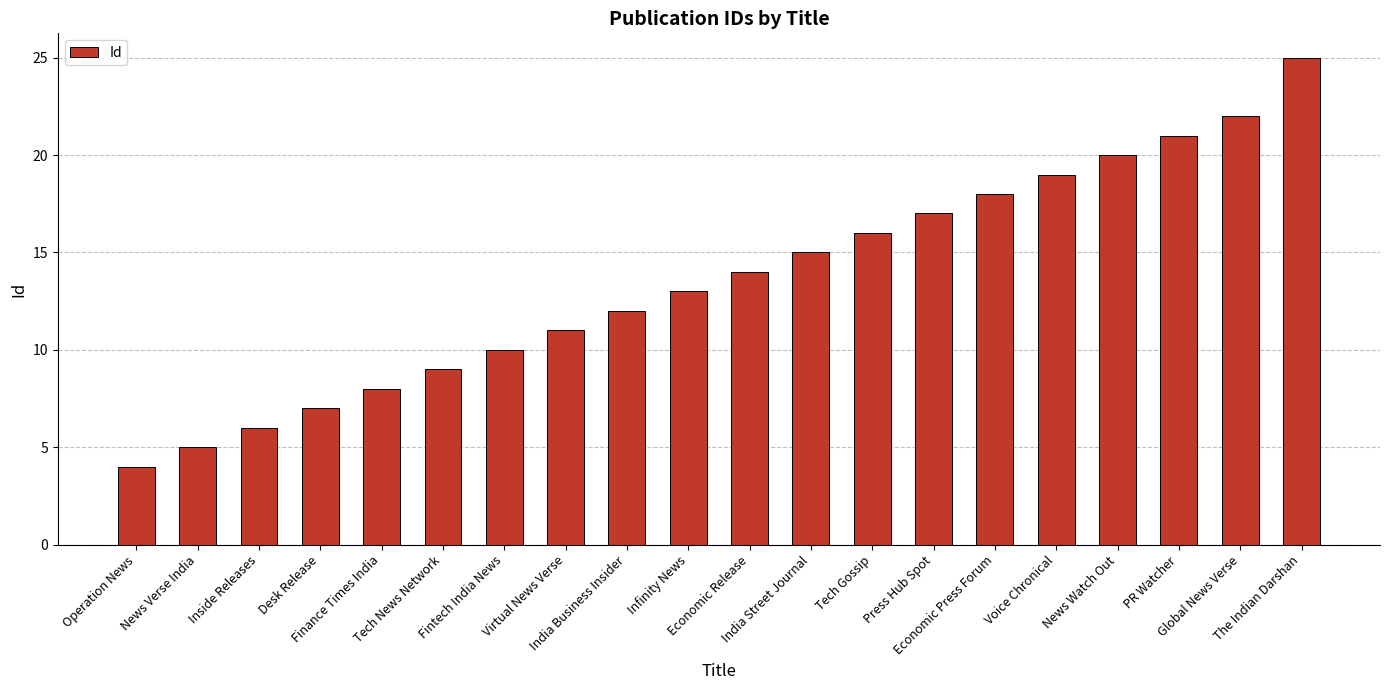

The chart shows a value of 13 at Infinity News. True or false?

True